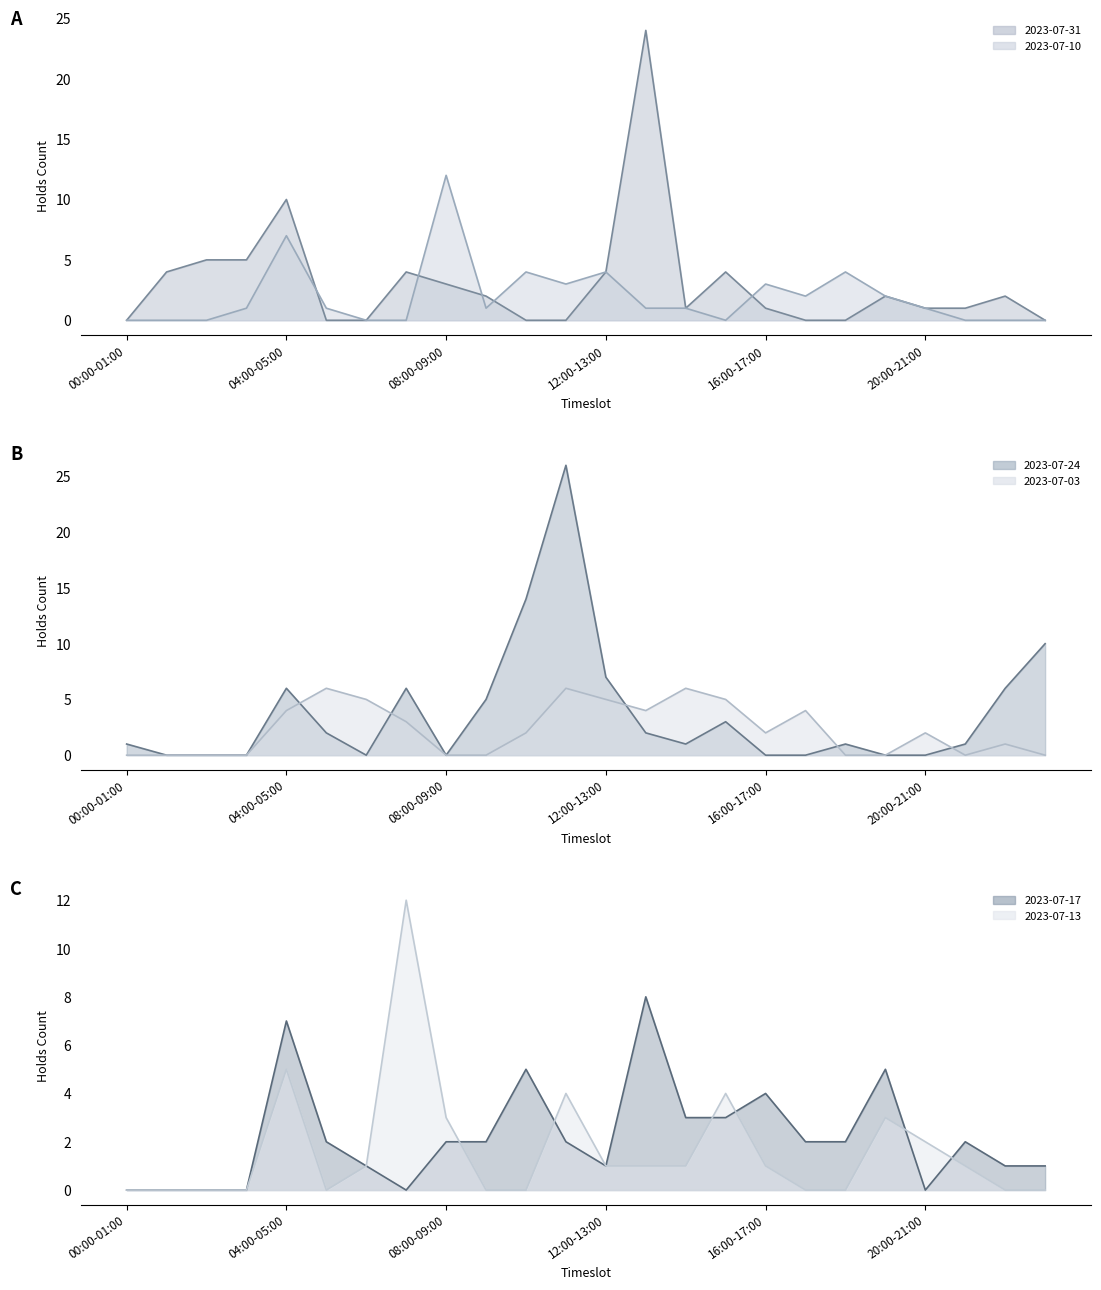

Reading right to left, list all the values displayed in this chart.

2023-07-31 line: 0	2	1	1	2	0	0	1	4	1	24	4	0	0	2	3	4	0	0	10	5	5	4	0
2023-07-10 line: 0	0	0	1	2	4	2	3	0	1	1	4	3	4	1	12	0	0	1	7	1	0	0	0
2023-07-24 line: 10	6	1	0	0	1	0	0	3	1	2	7	26	14	5	0	6	0	2	6	0	0	0	1
2023-07-03 line: 0	1	0	2	0	0	4	2	5	6	4	5	6	2	0	0	3	5	6	4	0	0	0	0
2023-07-17 line: 1	1	2	0	5	2	2	4	3	3	8	1	2	5	2	2	0	1	2	7	0	0	0	0
2023-07-13 line: 0	0	1	2	3	0	0	1	4	1	1	1	4	0	0	3	12	1	0	5	0	0	0	0